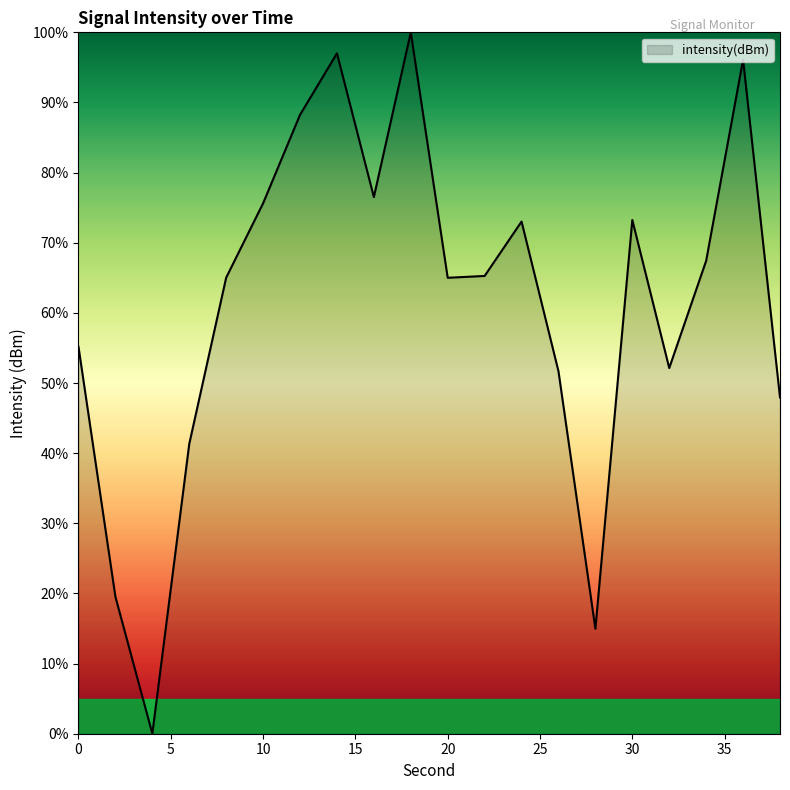

True or false: there are more than 1 points higher than both neighbors.

True